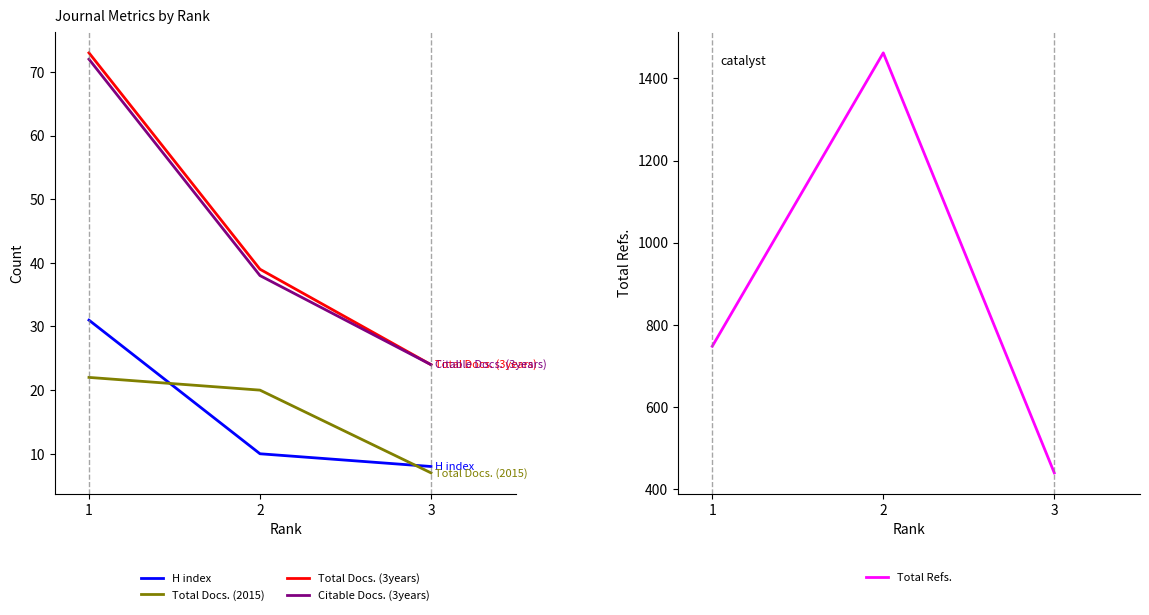

Does the chart have visible grid lines?

No